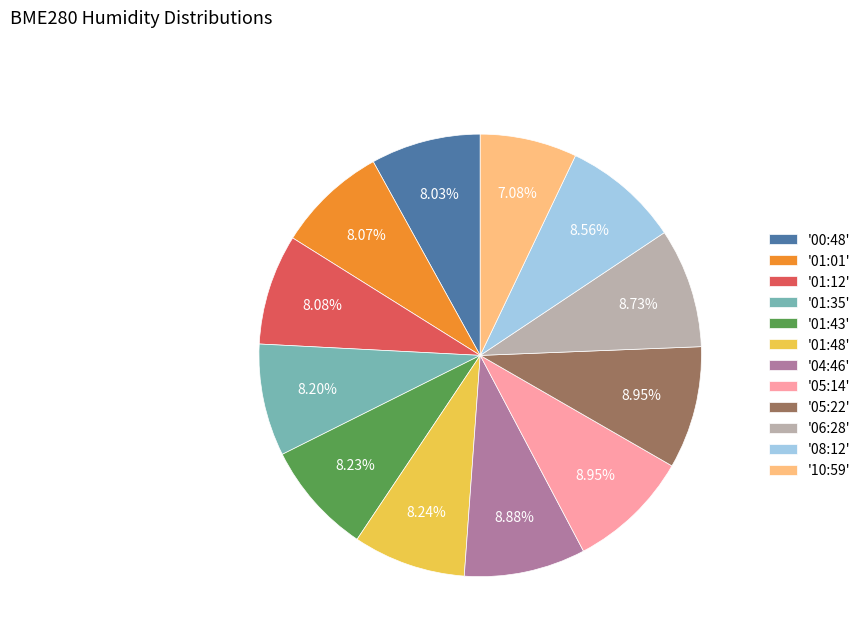

Does '01:43' account for over 50% of the chart?

No